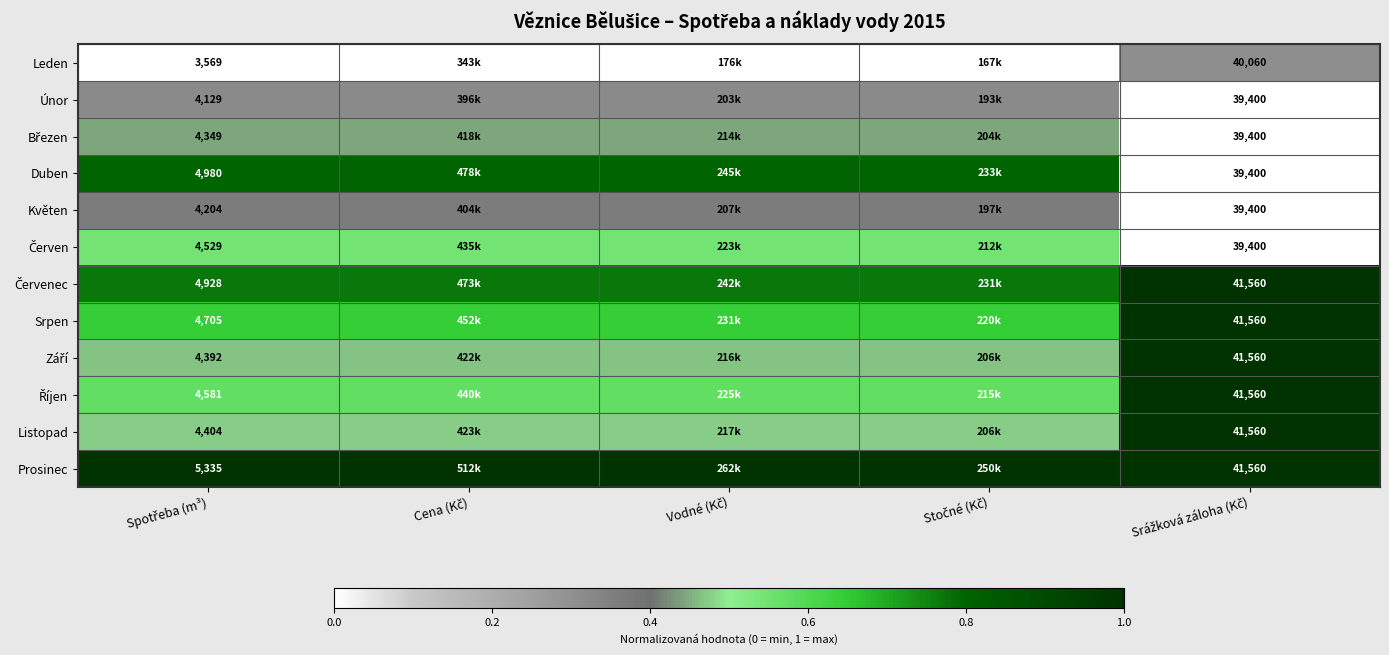

Count the number of data series in this chart.

12